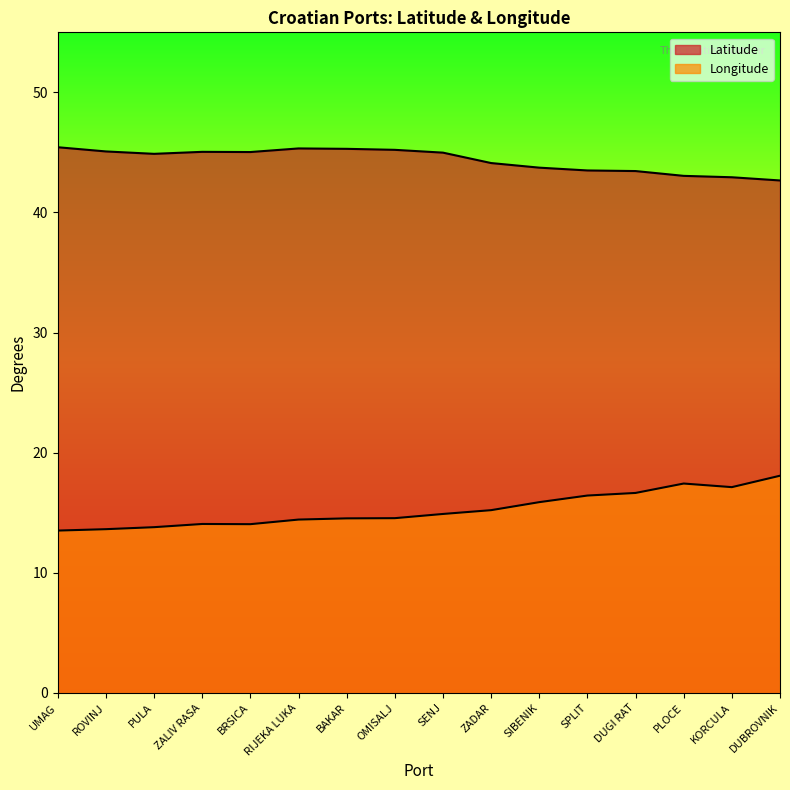

What is the difference between the maximum and second lowest values in the Longitude series?

4.4